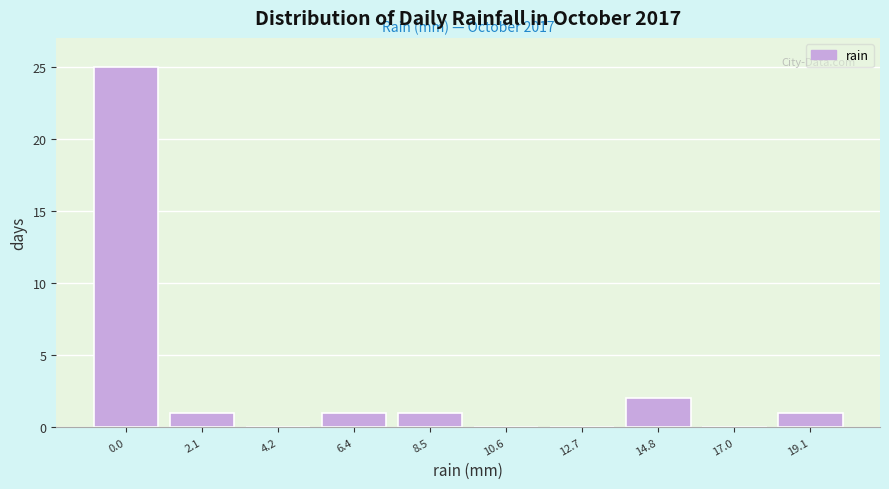

Reading left to right, transcribe all the data shown in this chart.

0.0=25	2.1=1	4.2=0	6.4=1	8.5=1	10.6=0	12.7=0	14.8=2	17.0=0	19.1=1